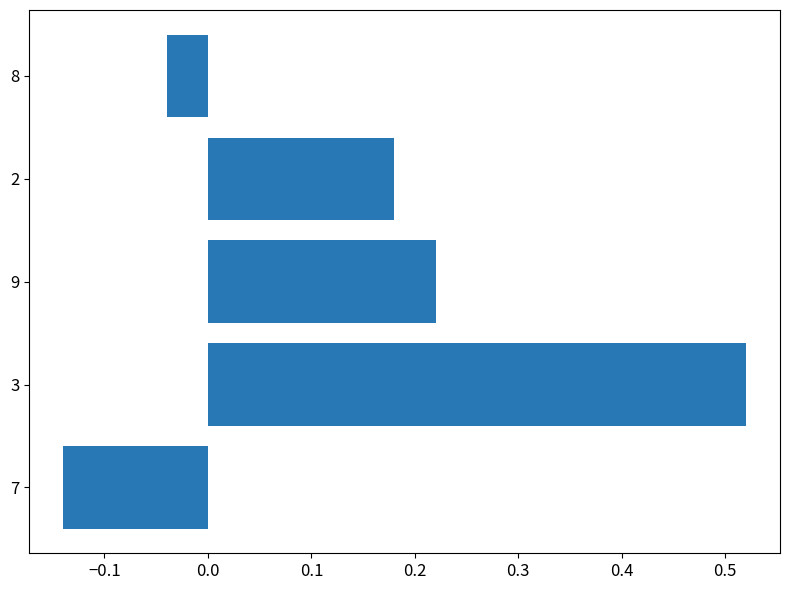

At which label is the value closest to 0?

8